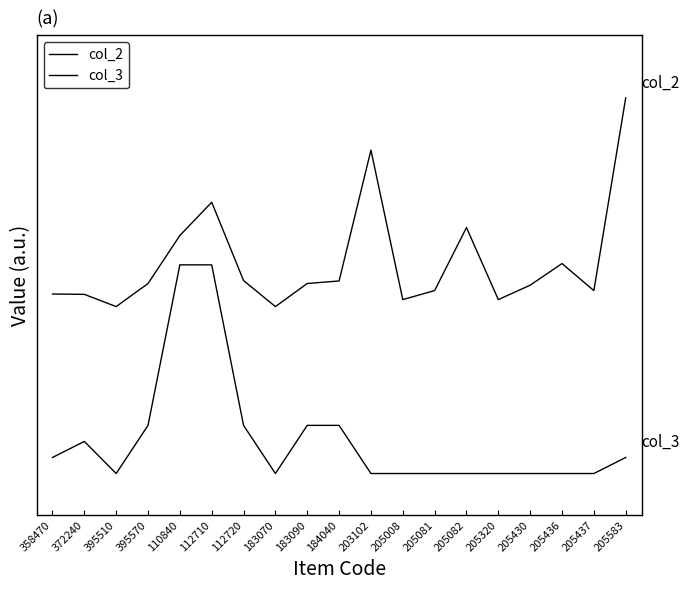

Is this an area chart (filled region under the line)?

No